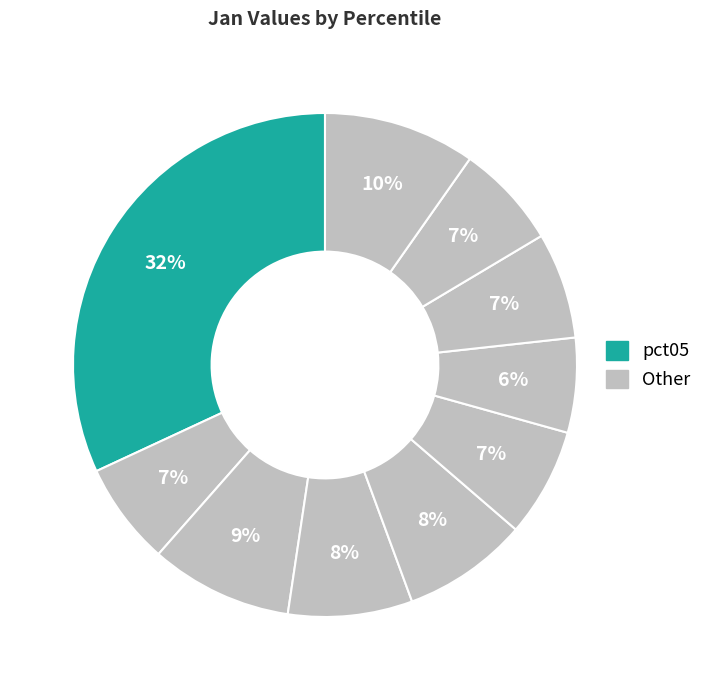

How many slices are in this pie chart?

10